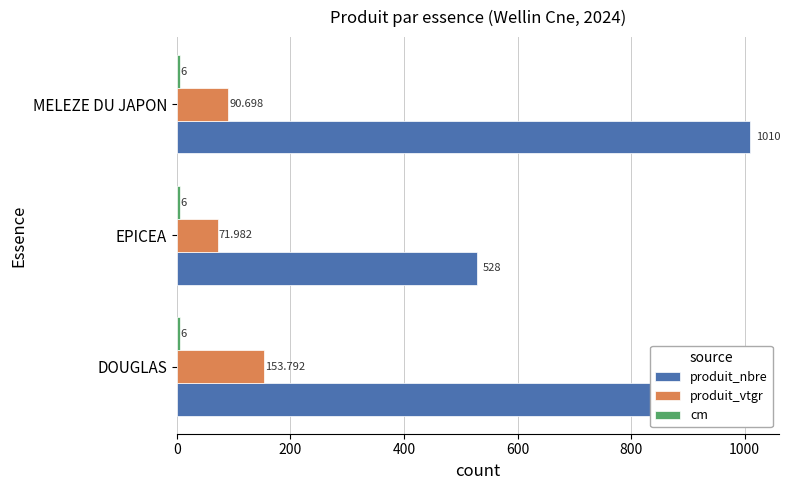

Where is produit_vtgr nearest to the value 112?

MELEZE DU JAPON